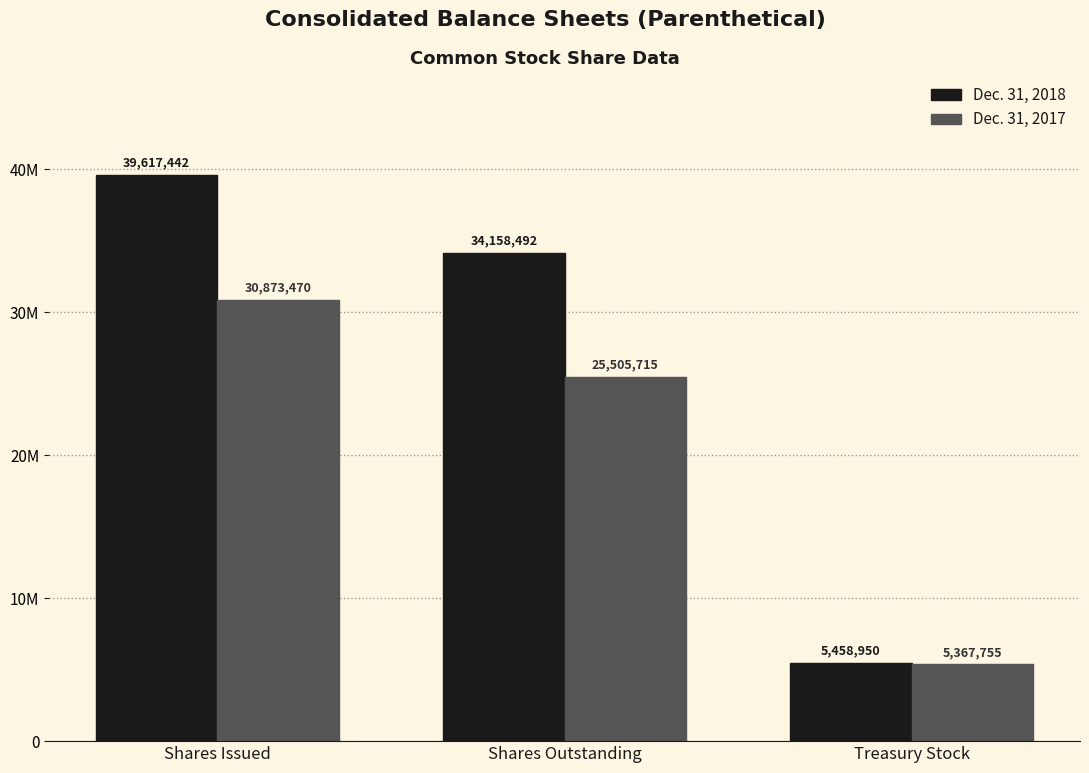

At which label does Dec. 31, 2018 first exceed 34158492?

Shares Issued